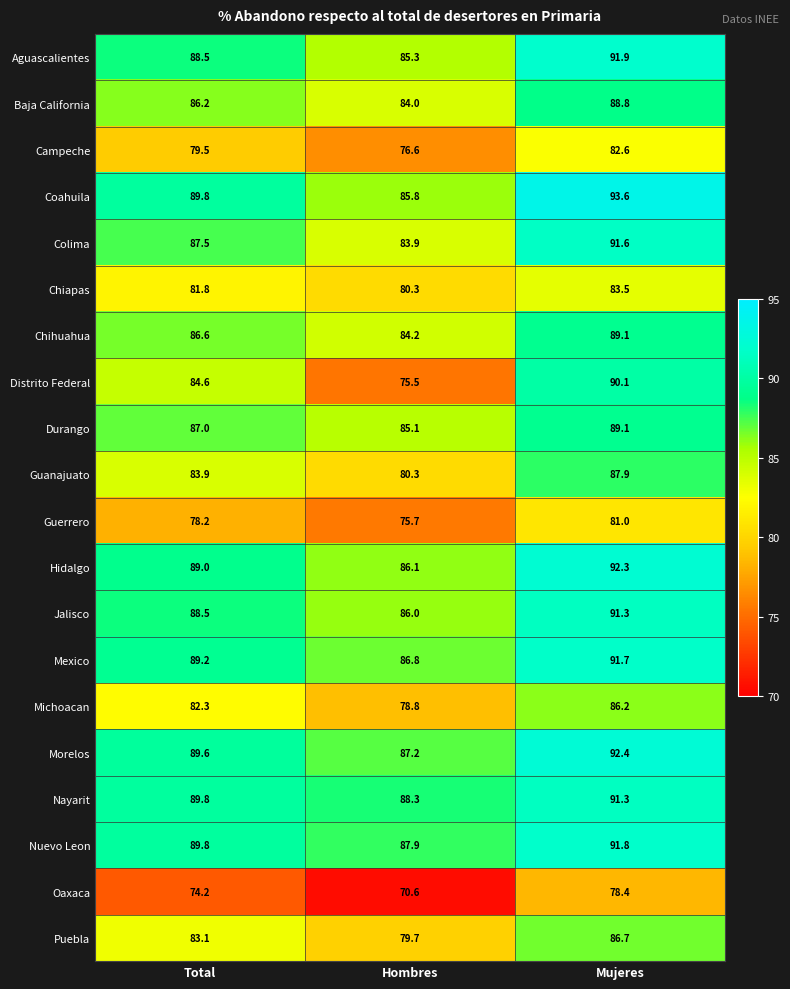

Which category has the lowest value across all series?

Hombres